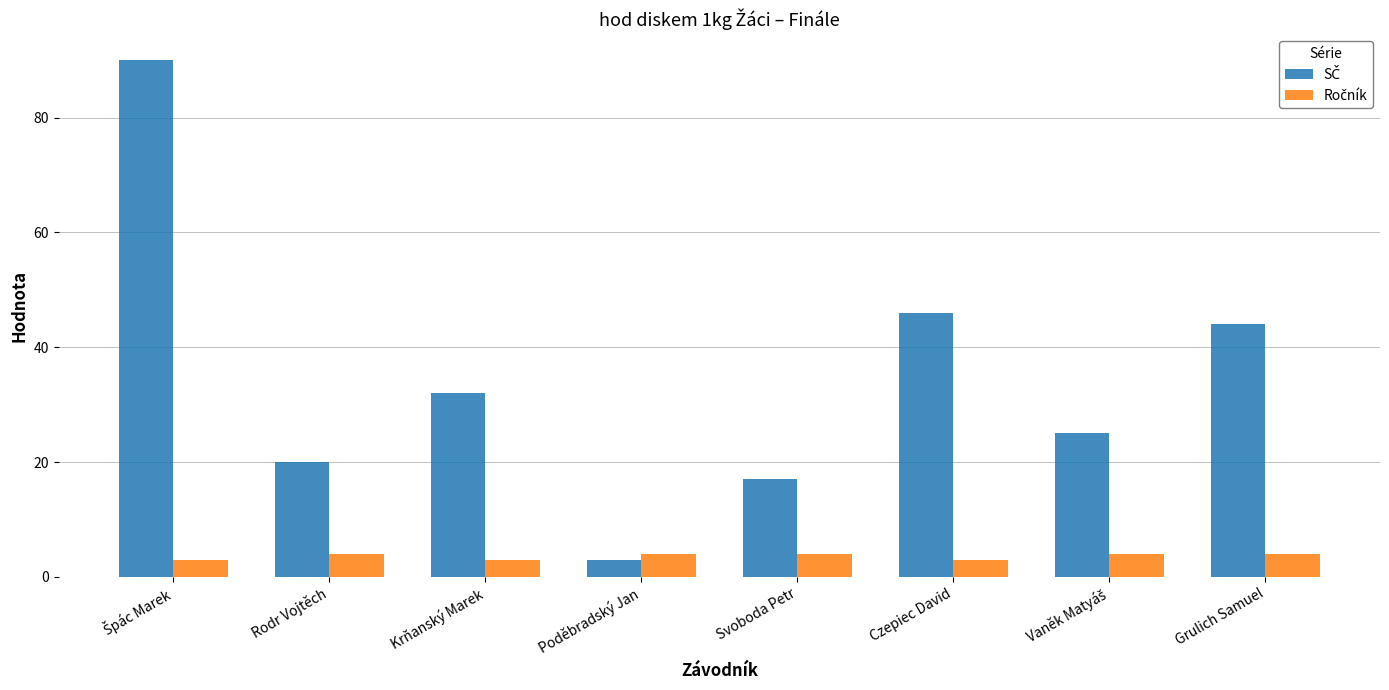

What is the difference between the highest and lowest values at Svoboda Petr?

13